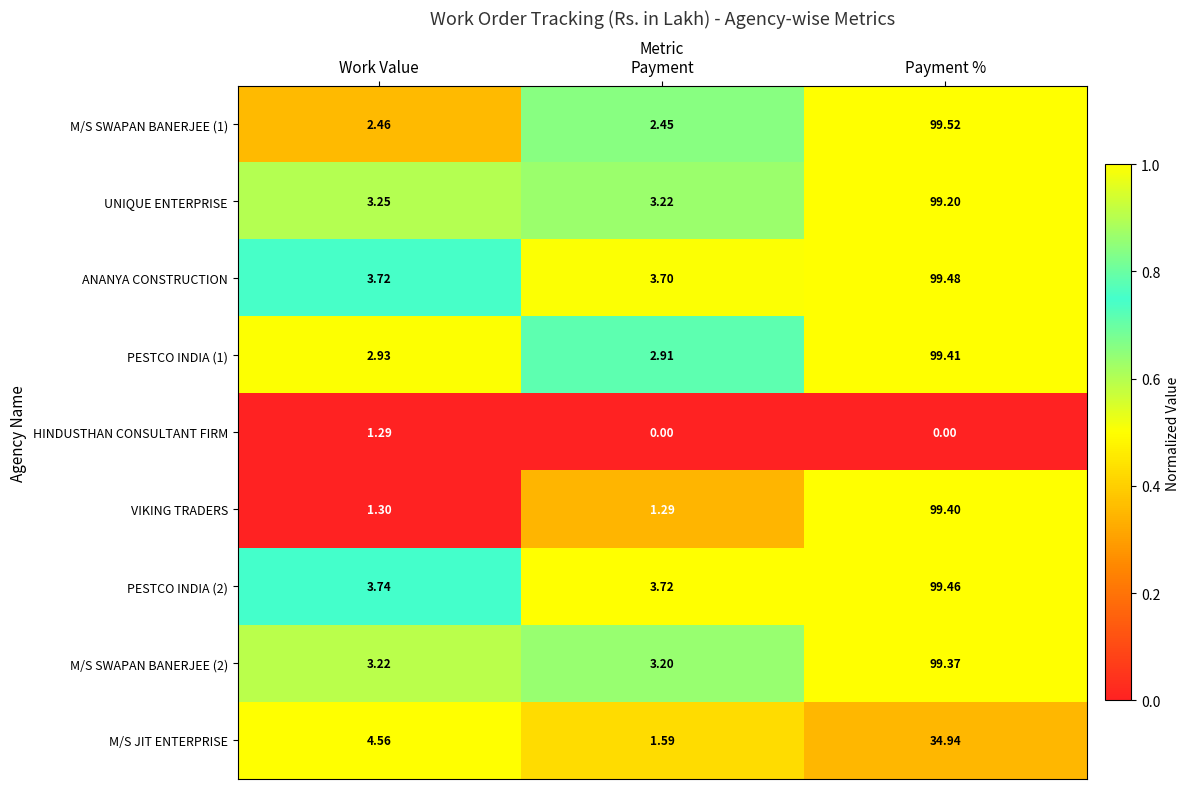

List the labels in order of VIKING TRADERS value, smallest first.

Payment, Work Value, Payment %